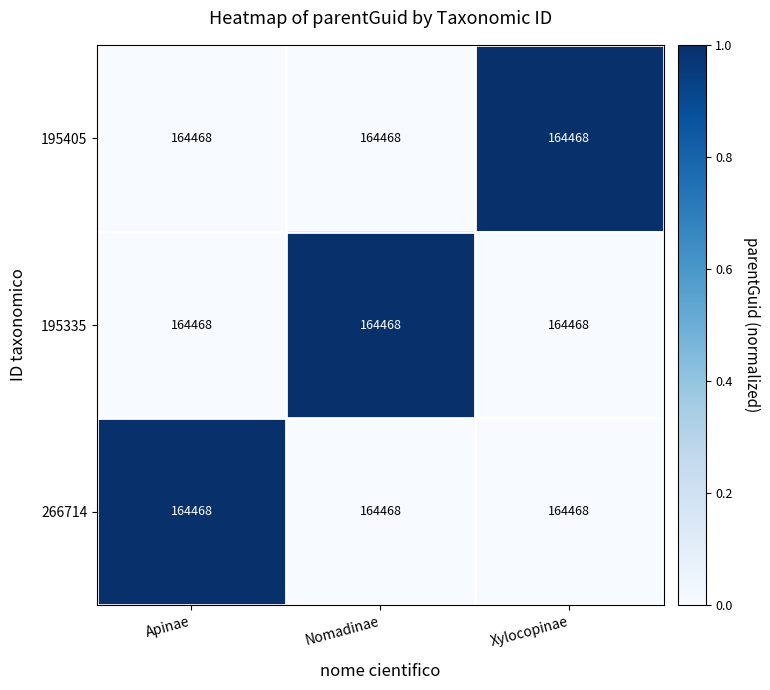

Reading left to right, extract all data points from this chart.

195405: Apinae=164468.0	Nomadinae=164468.0	Xylocopinae=164468.0
195335: Apinae=164468.0	Nomadinae=164468.0	Xylocopinae=164468.0
266714: Apinae=164468.0	Nomadinae=164468.0	Xylocopinae=164468.0